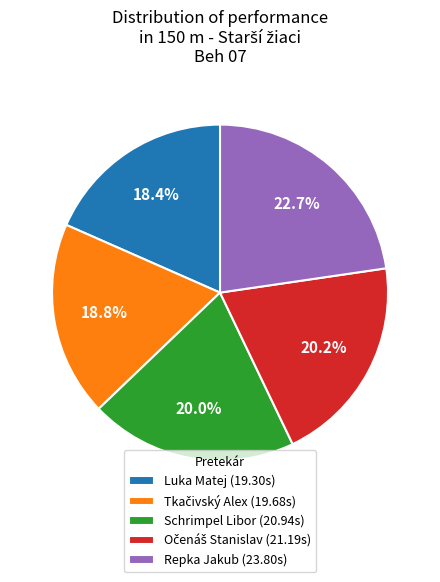

How many slices are in this pie chart?

5